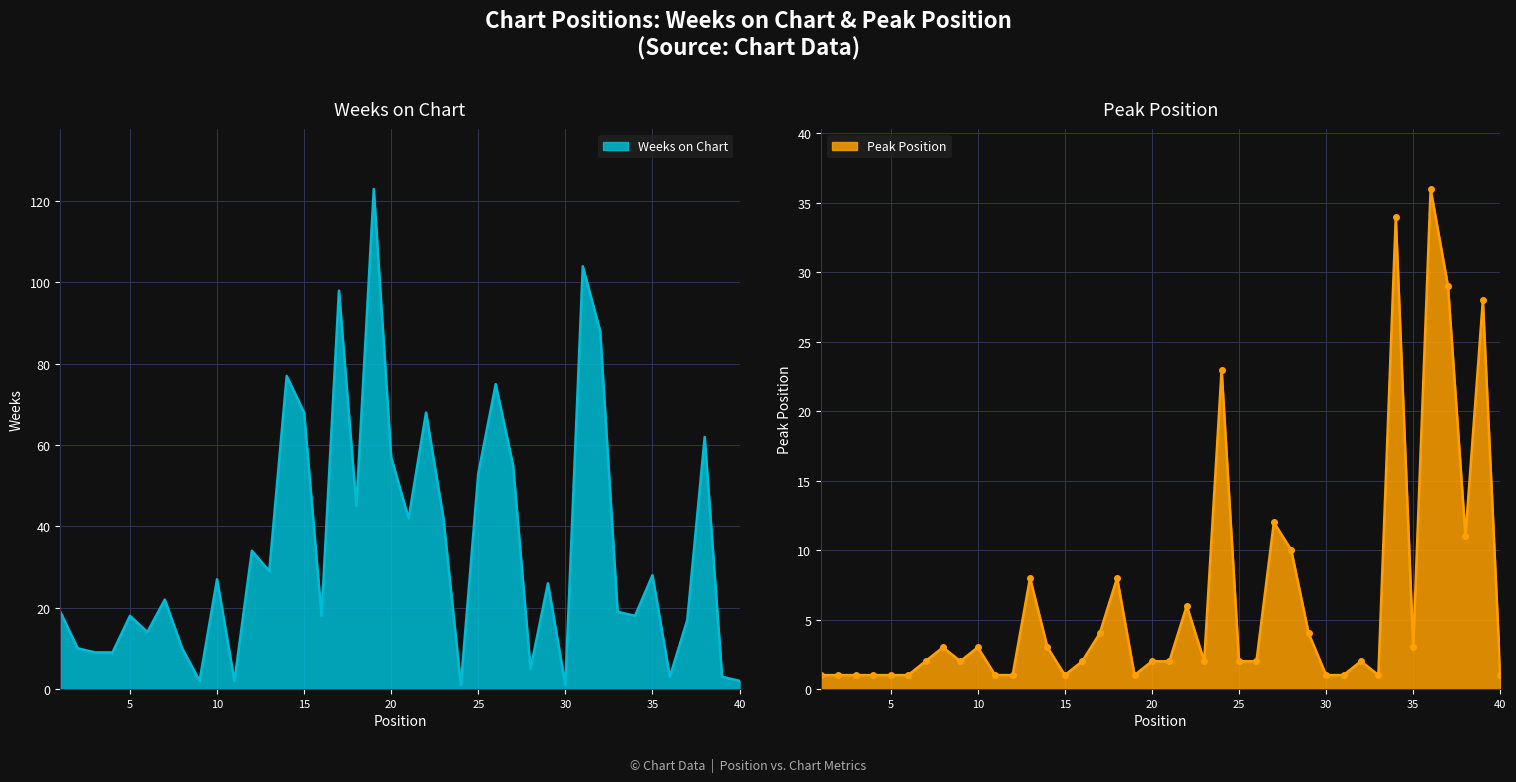

Between 4 and 6, which is larger?

6